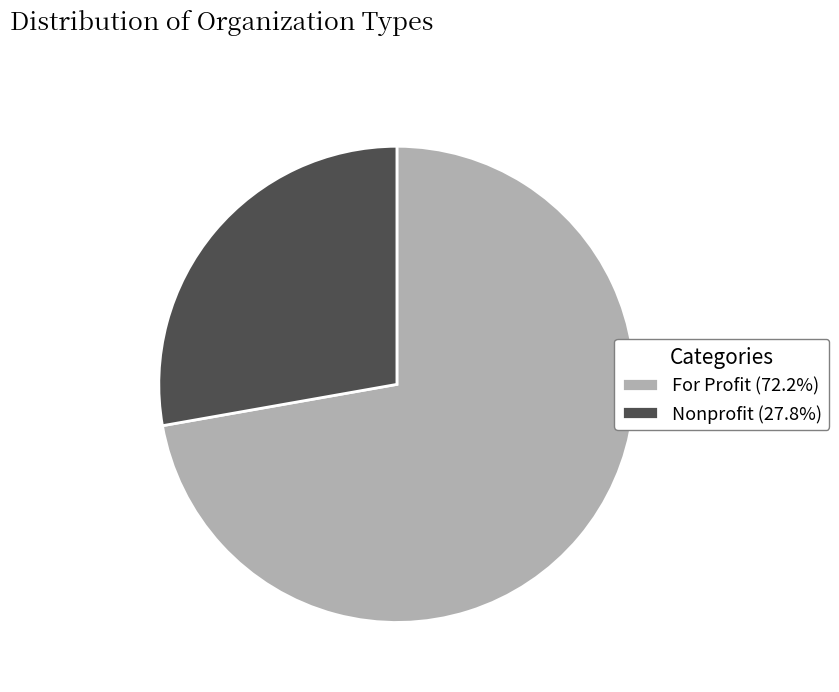

Rank the categories by value from lowest to highest.

Nonprofit, For Profit